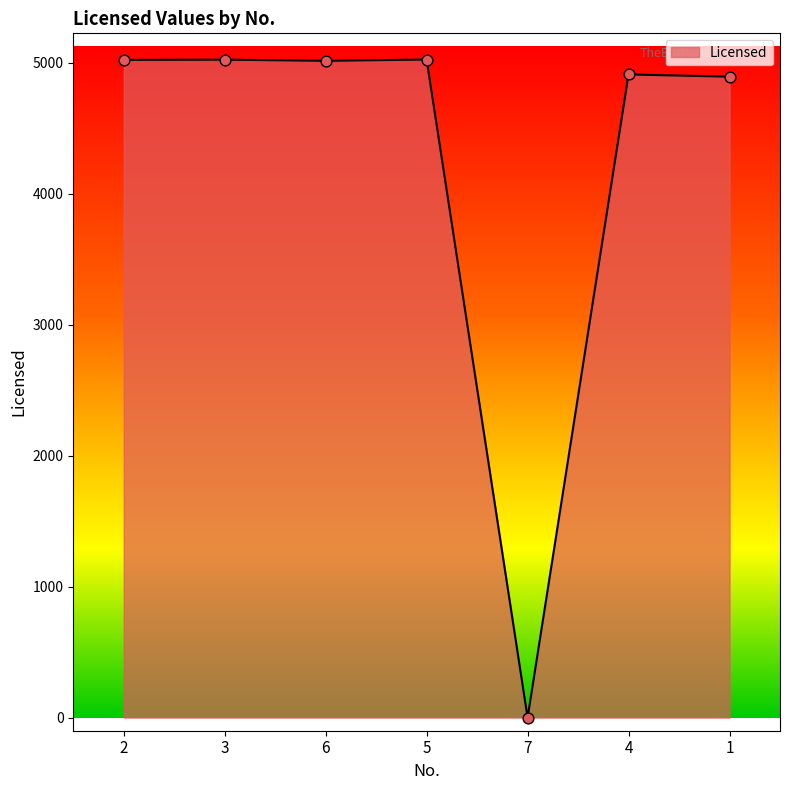

Between 4 and 3, which is larger?

3